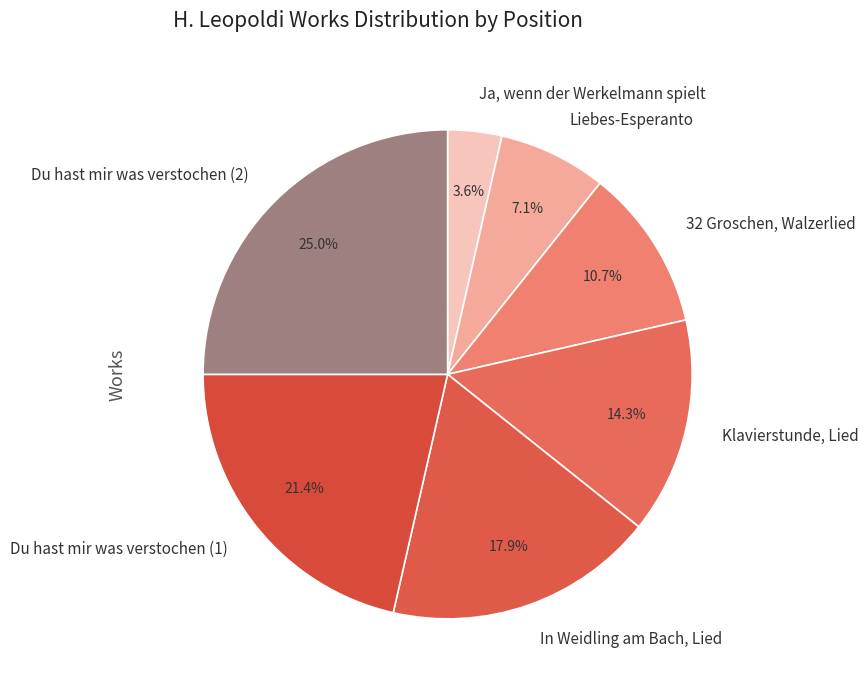

Which category has the smallest portion of the pie?

Ja, wenn der Werkelmann spielt